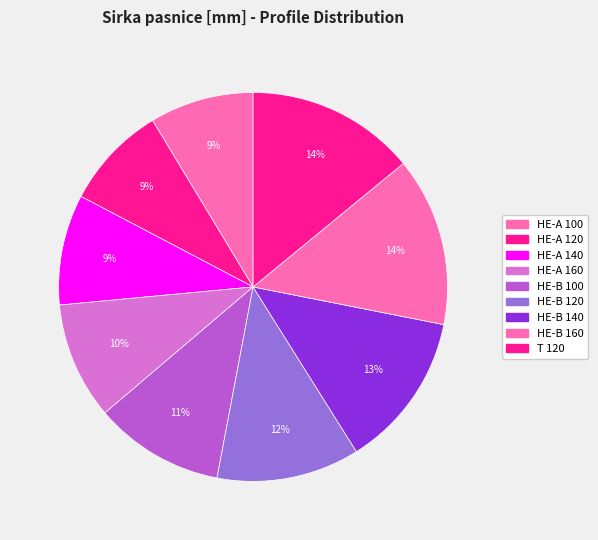

Combined, do HE-B 100 and HE-A 120 account for over 50%?

No